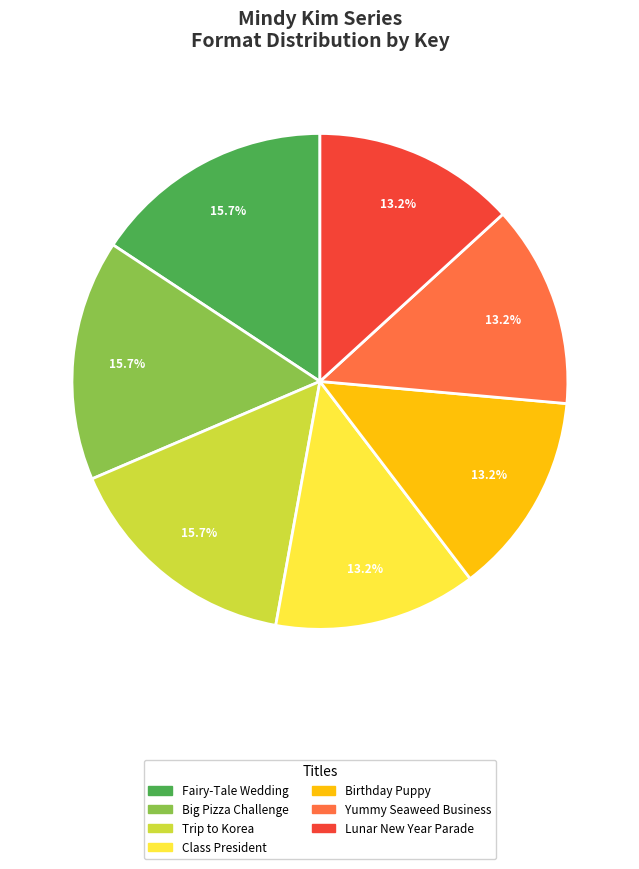

How many slices are in this pie chart?

7